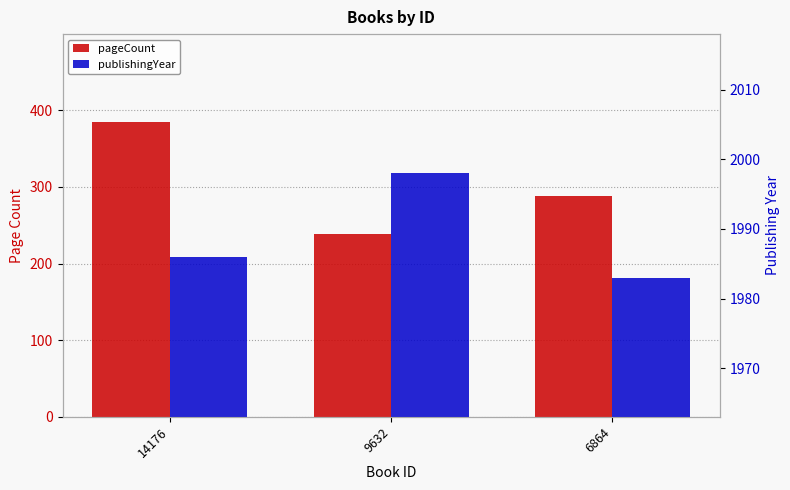

Reading left to right, transcribe all the data shown in this chart.

pageCount: 384	238	288
publishingYear: 1986	1998	1983